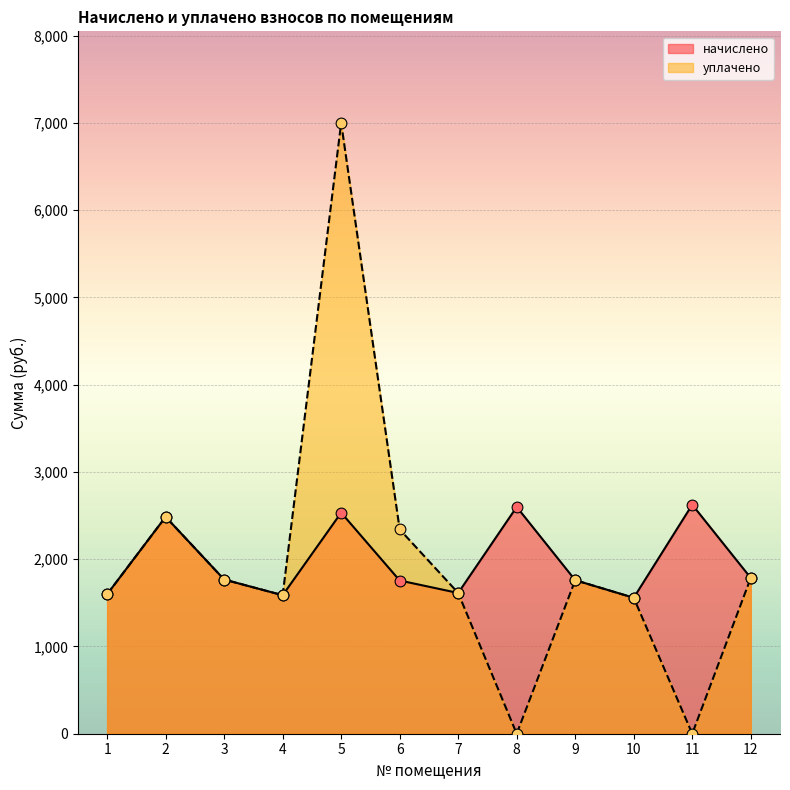

At which category is the sum across all series the highest?

5